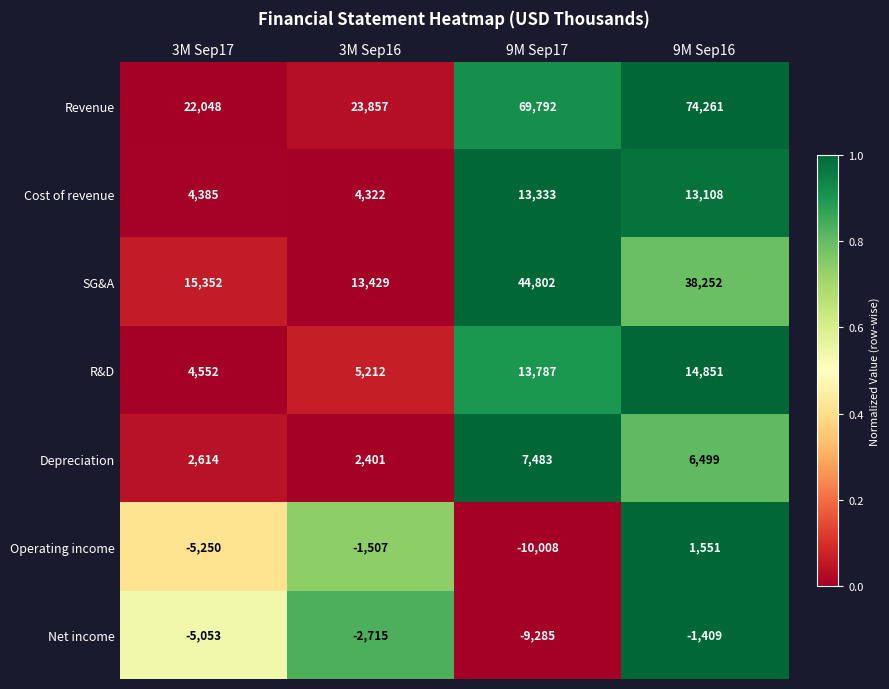

What is the difference between the highest and lowest values at 9M Sep17?

79800